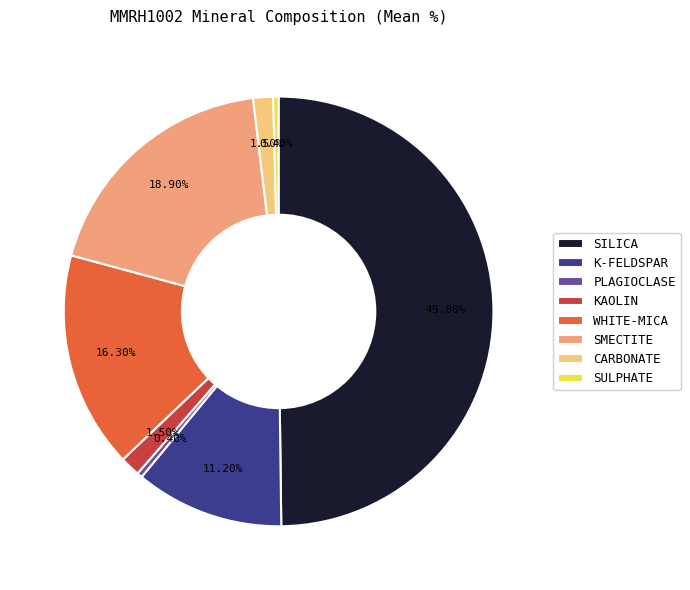

True or false: SULPHATE accounts for 0% of the total.

True